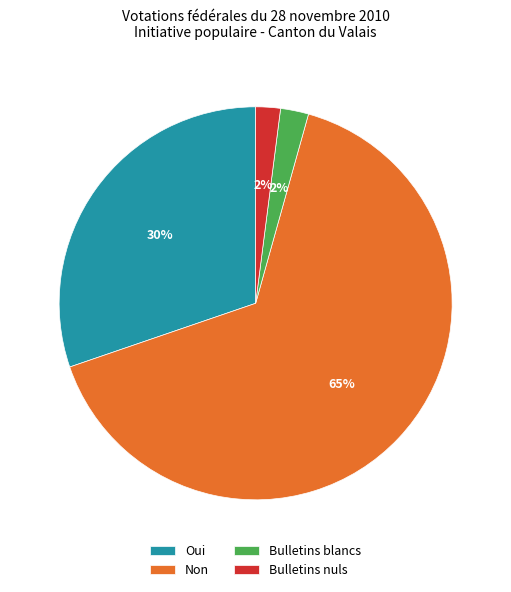

To the nearest percent, what is the average slice percentage?

25%